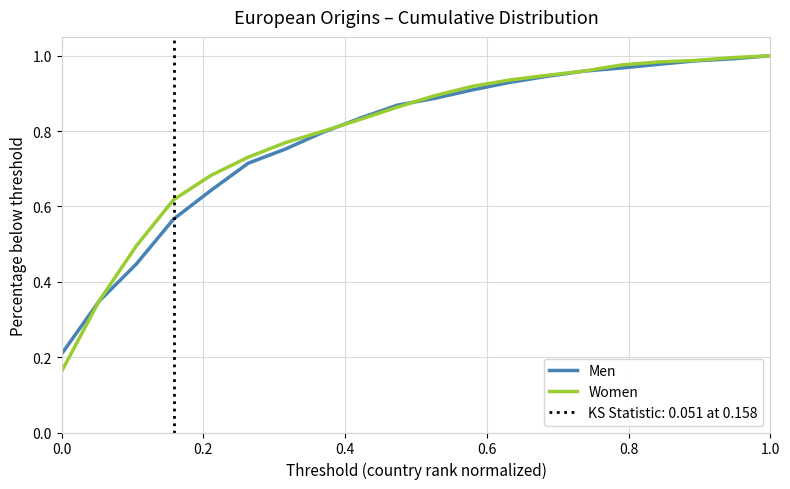

Is it true that Women equals 0.2 at 1.0?

False